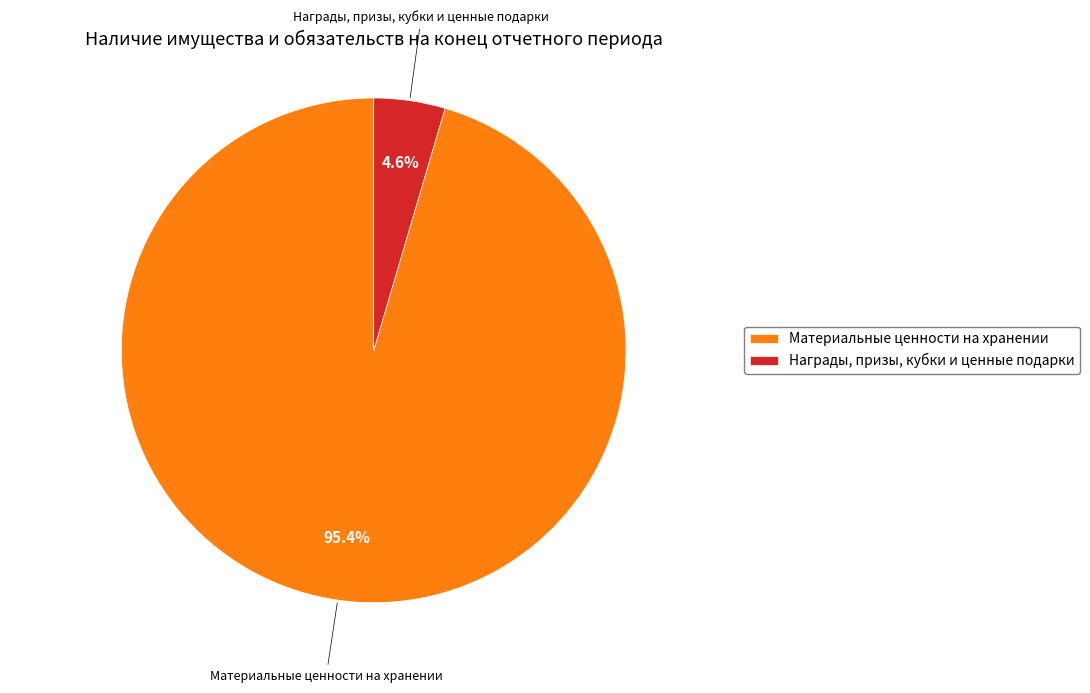

To the nearest percent, what percentage of the pie is Награды, призы, кубки и ценные подарки?

5%